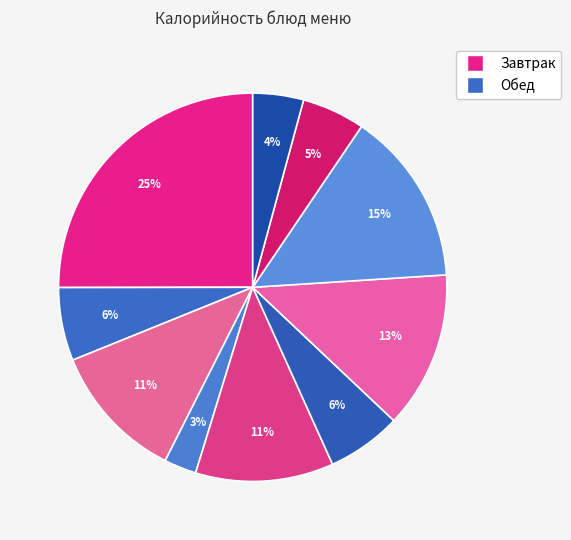

Count the number of slices in the pie.

10